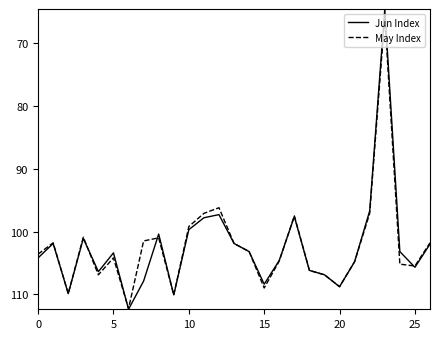

Which series has the largest range (max minus min)?

Jun Index